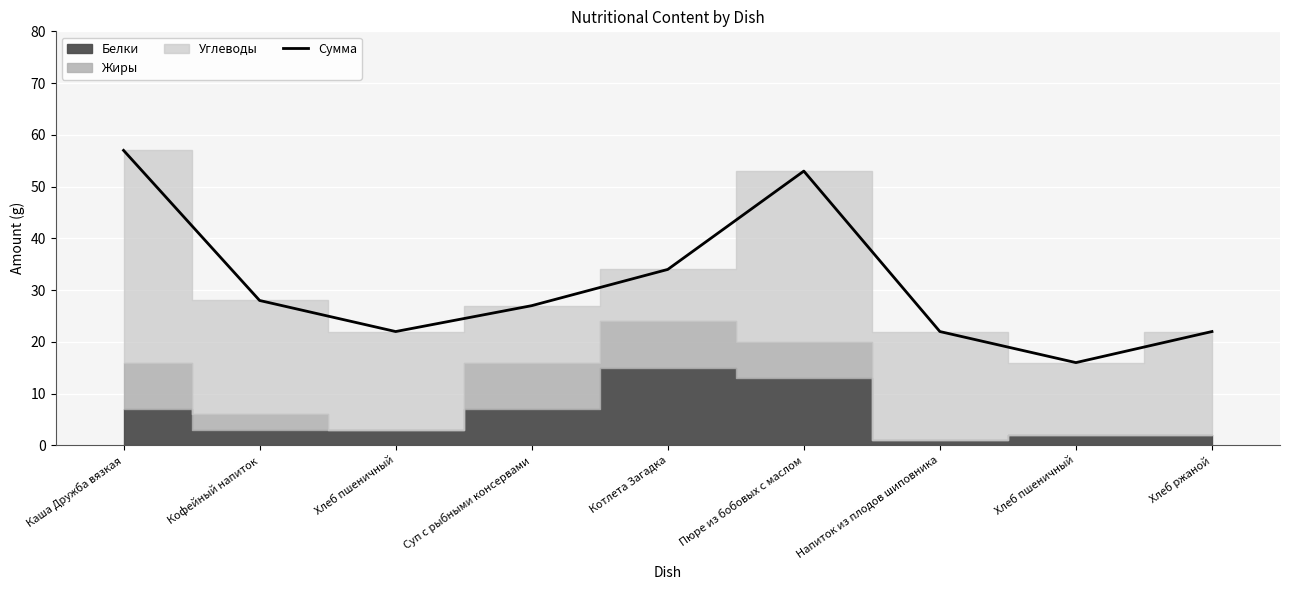

What is the sum of the values at Напиток из плодов шиповника and Хлеб пшеничный?

44